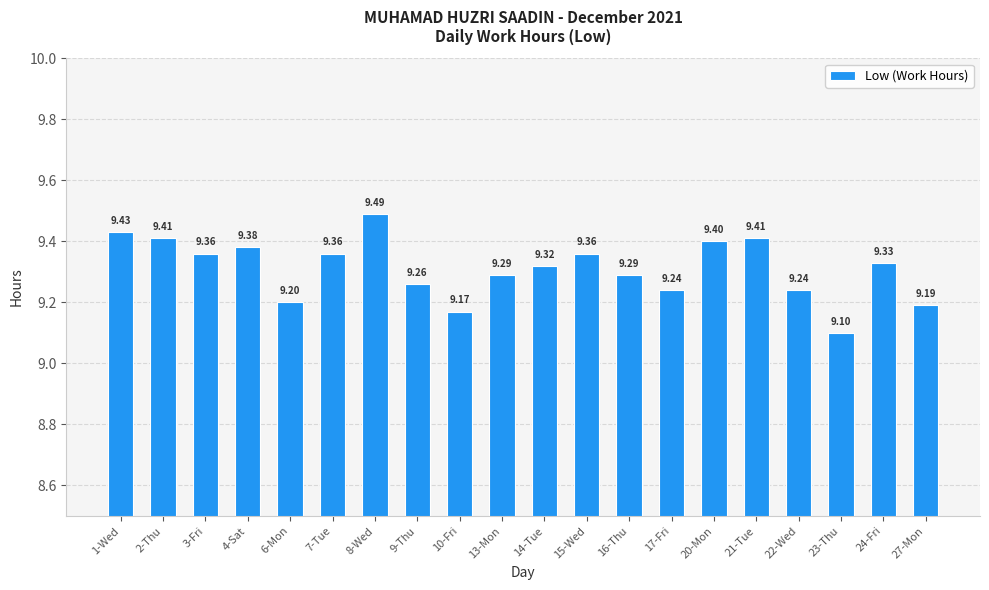

What is the difference between the maximum and second lowest values?

0.3